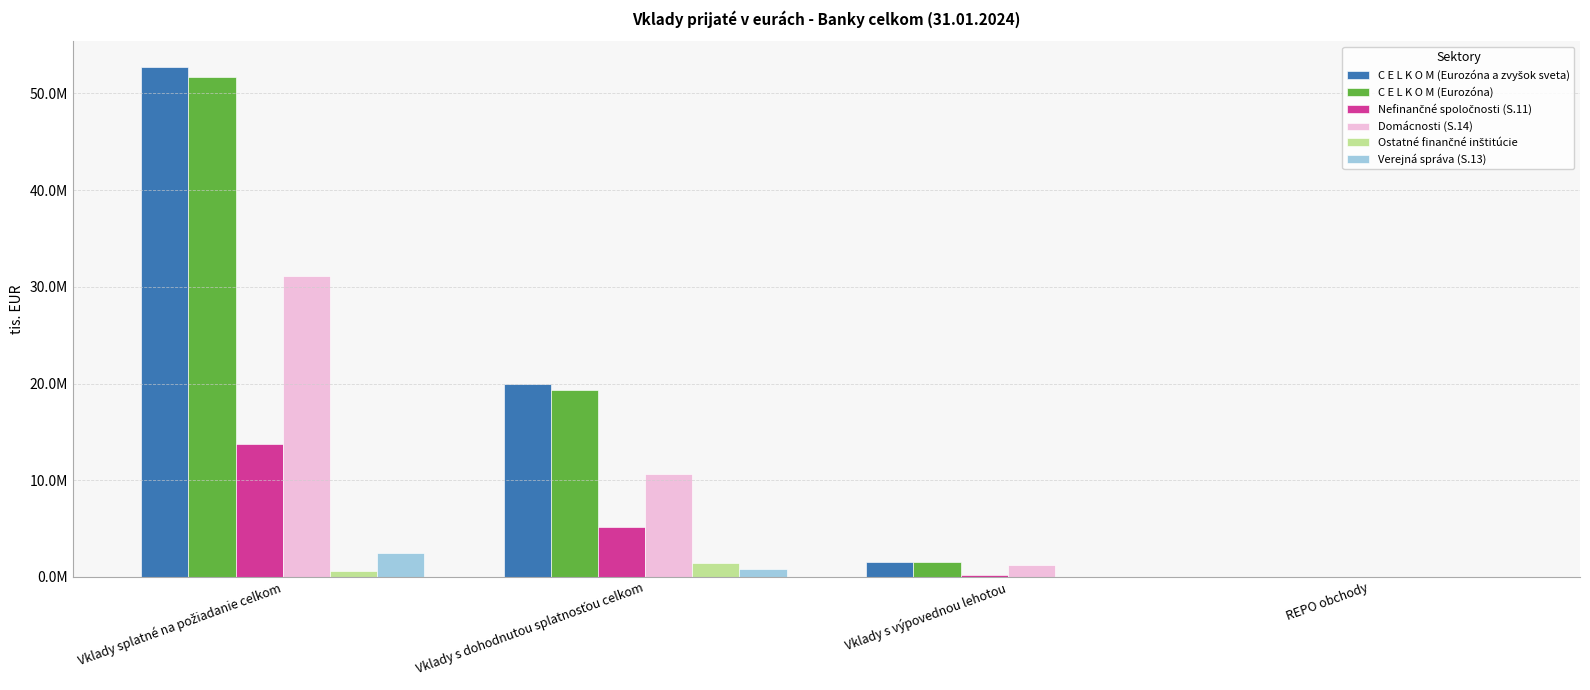

Read the C E L K O M (Eurozóna) value at Vklady s dohodnutou splatnosťou celkom.

19314091